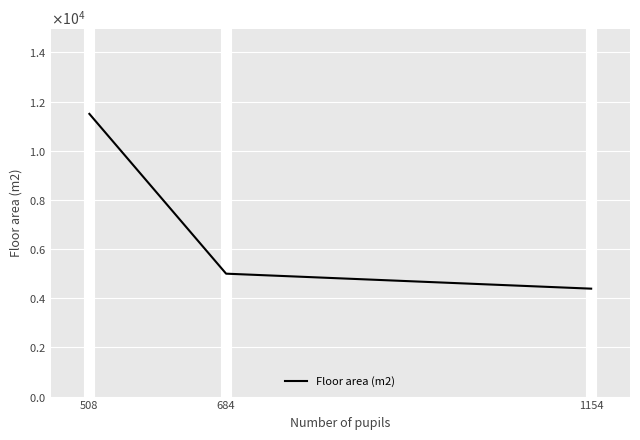

Does the chart display data point markers on the line(s)?

No